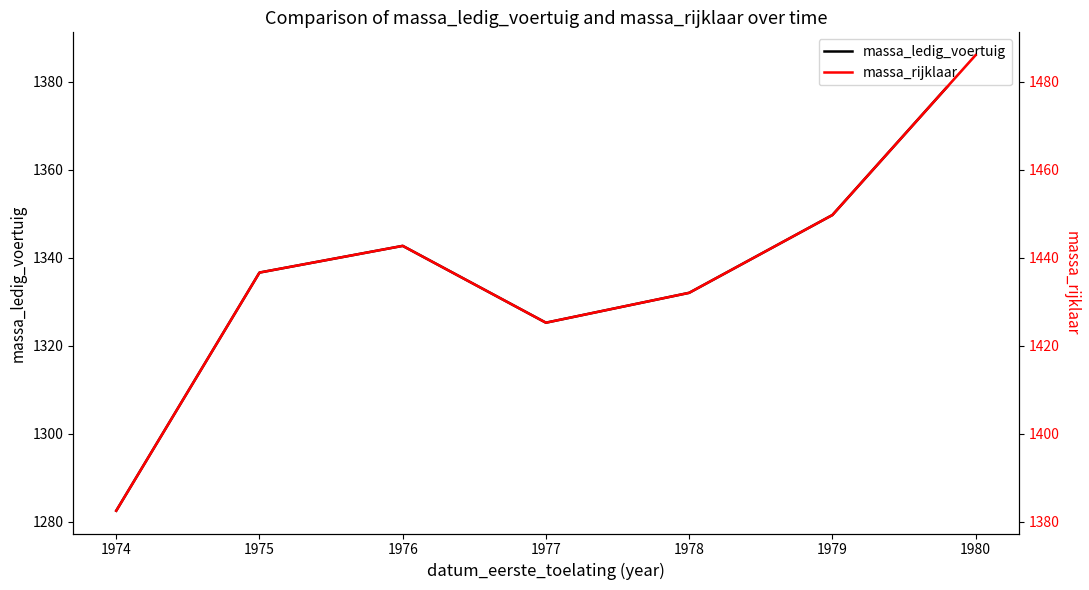

What is the value of the massa_ledig_voertuig point at the 3rd from the left?

1342.7